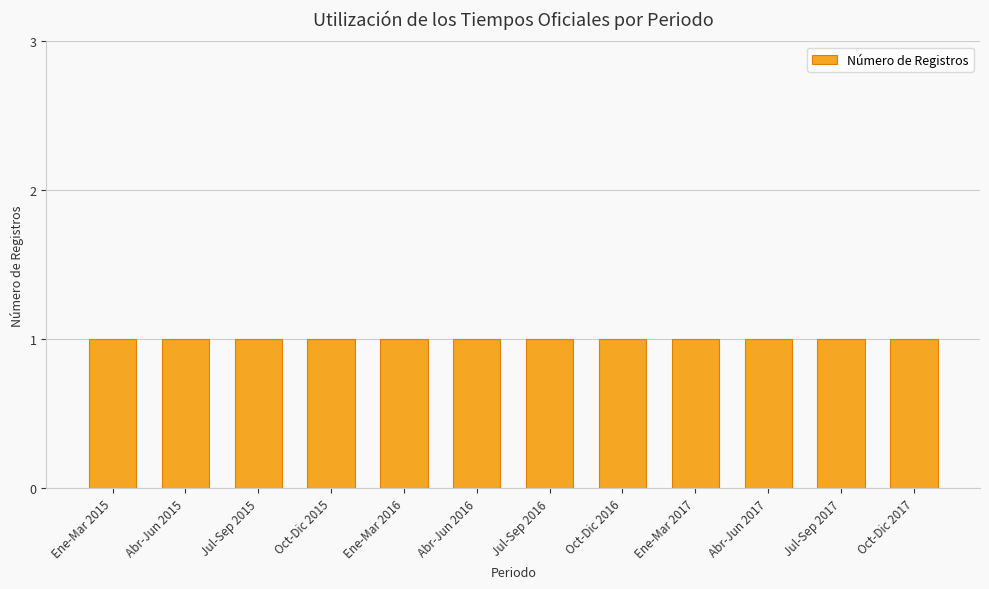

Where is the data nearest to the value 2016?

Enero - Marzo